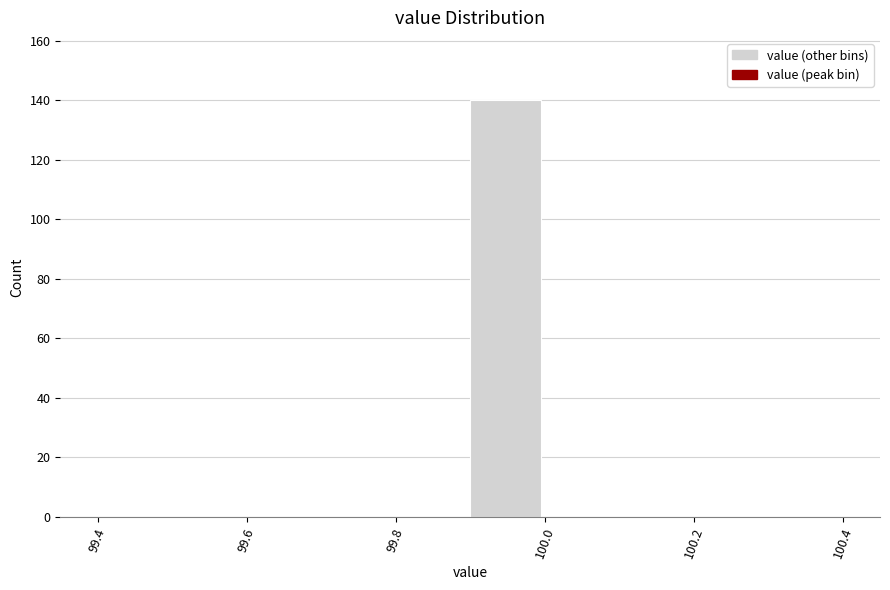

Reading left to right, transcribe this chart: for each bar, give the range it covers on the x-axis and its height. The values are not printed on the chart, so give them approximately, as read against the axis.

99.4 to 99.5: 0
99.5 to 99.6: 0
99.6 to 99.7: 0
99.7 to 99.8: 0
99.8 to 99.9: 0
99.9 to 100.0: 140
100.0 to 100.1: 0
100.1 to 100.2: 0
100.2 to 100.3: 0
100.3 to 100.4: 0